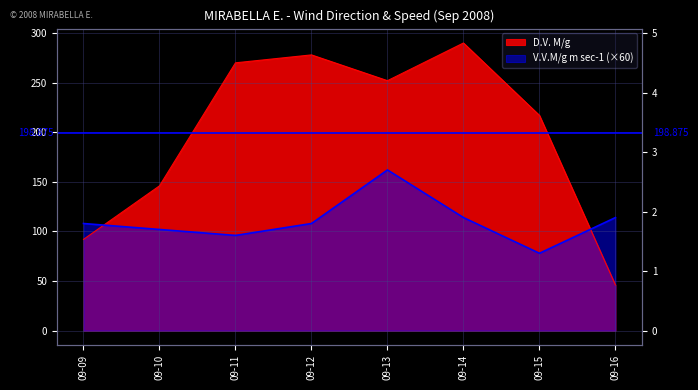

At which label is D.V. M/g closest to 168?

09-10